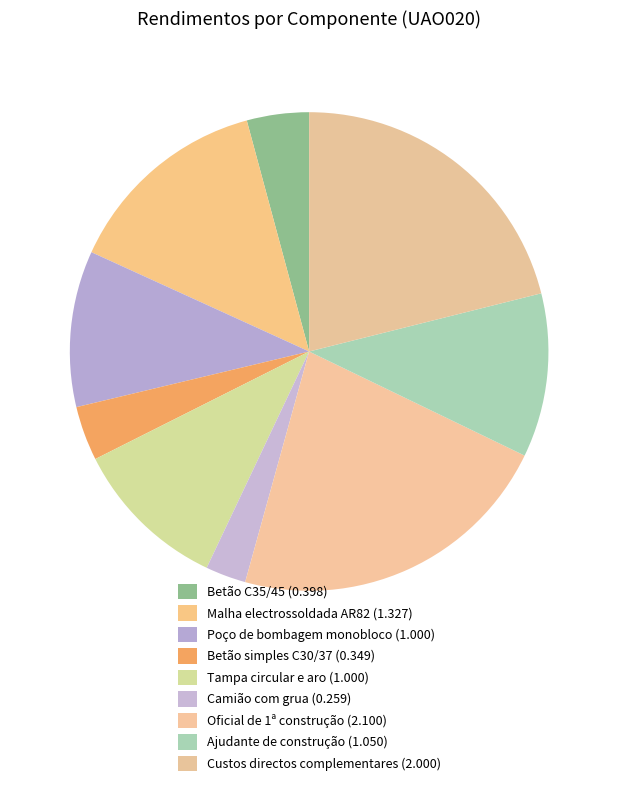

To the nearest percent, what percentage of the pie is Betão C35/45?

4%